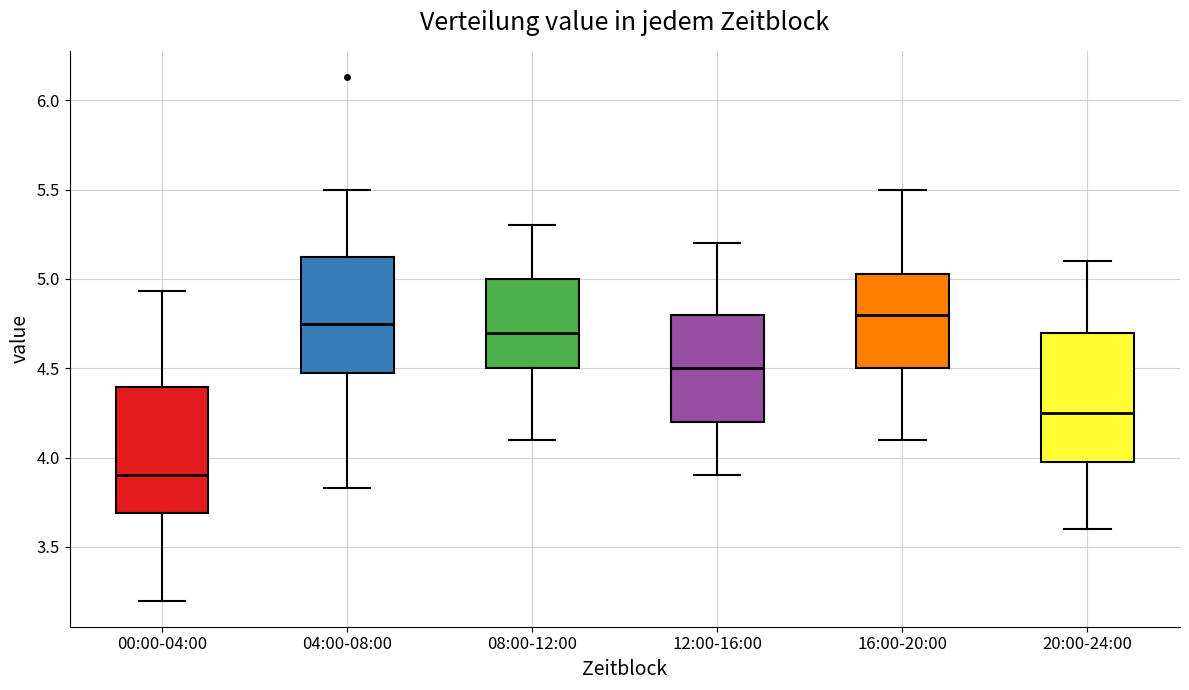

Reading left to right, read every box against the y-axis: the position of its median line, the range the box covers, and the ends of its whiskers. The values are not printed on the chart, so give them approximately, as read against the axis.

00:00-04:00: median 3.90, box 3.70 to 4.40, whiskers 3.20 to 4.95
04:00-08:00: median 4.75, box 4.50 to 5.15, whiskers 3.85 to 5.50
08:00-12:00: median 4.70, box 4.50 to 5.00, whiskers 4.10 to 5.30
12:00-16:00: median 4.50, box 4.20 to 4.80, whiskers 3.90 to 5.20
16:00-20:00: median 4.80, box 4.50 to 5.05, whiskers 4.10 to 5.50
20:00-24:00: median 4.25, box 4.00 to 4.70, whiskers 3.60 to 5.10